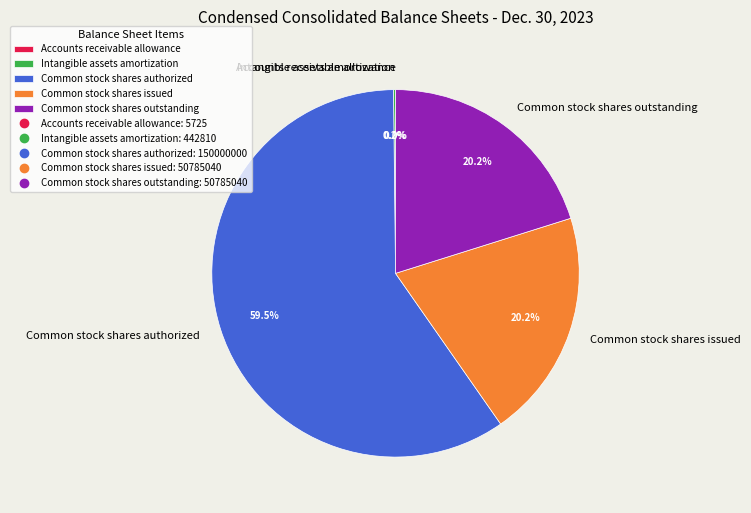

Do Common stock shares issued and Common stock shares authorized together represent more than half of the pie?

Yes